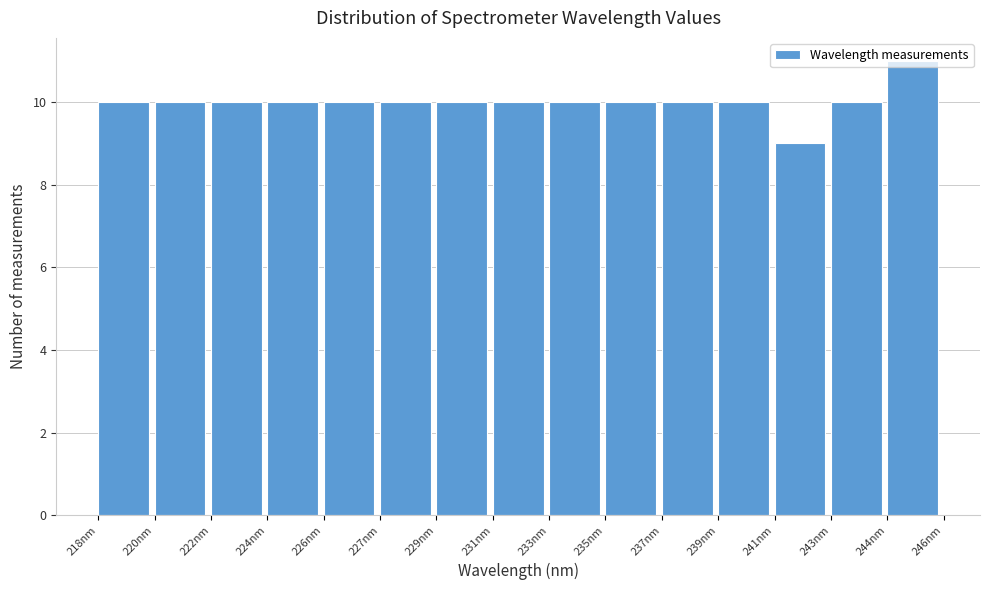

Is it true that the value at 227nm is 5?

False